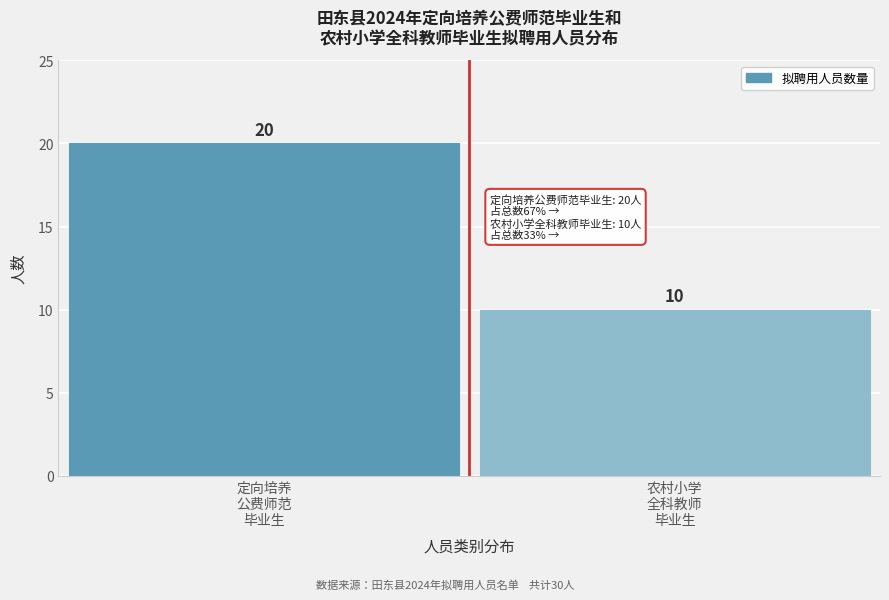

Reading left to right, what are all the values shown in this chart?

20	10